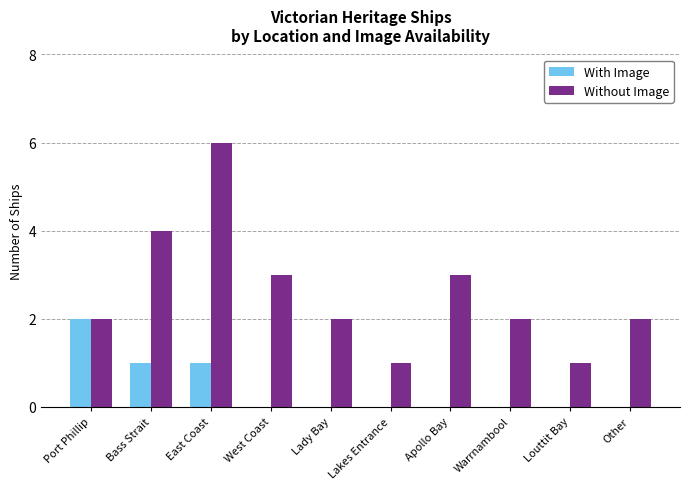

What is the highest value of the Without Image series?

6